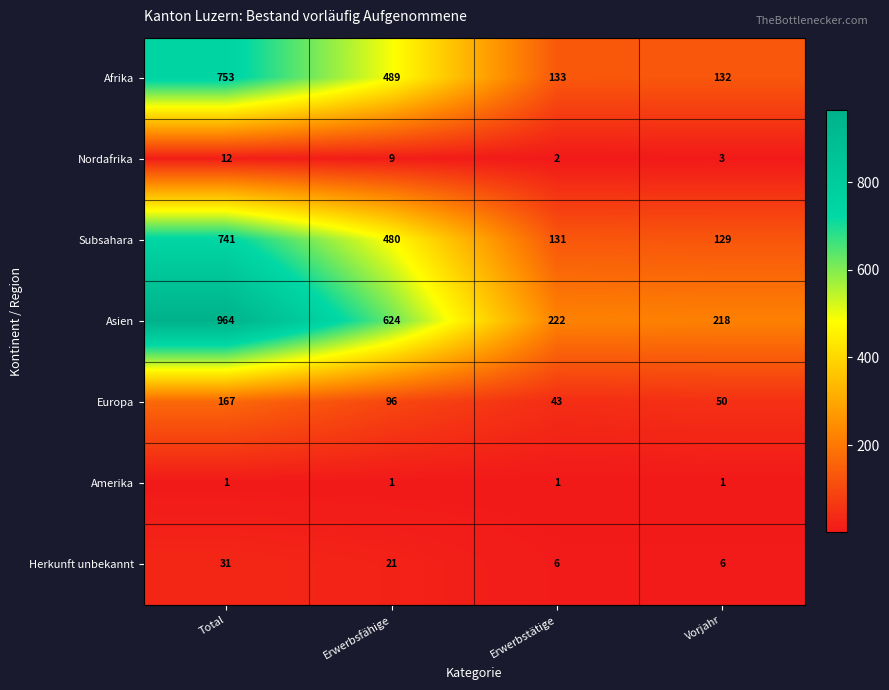

What is the approximate value of Afrika at Vorjahr, to the nearest 50?

150